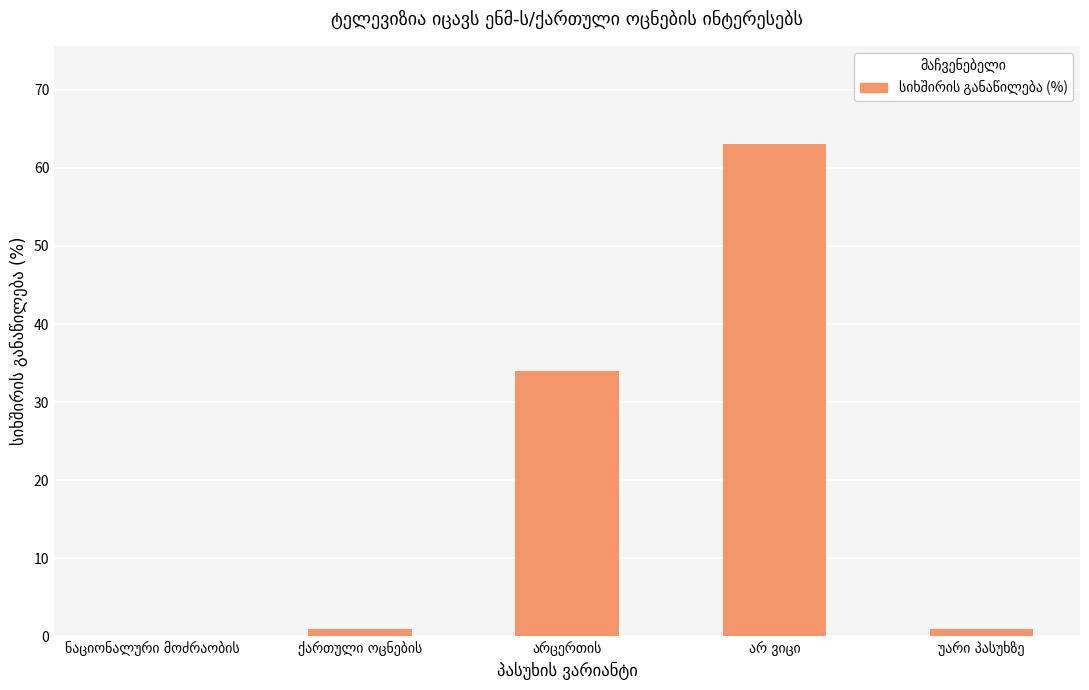

What is the sum of all values?

99